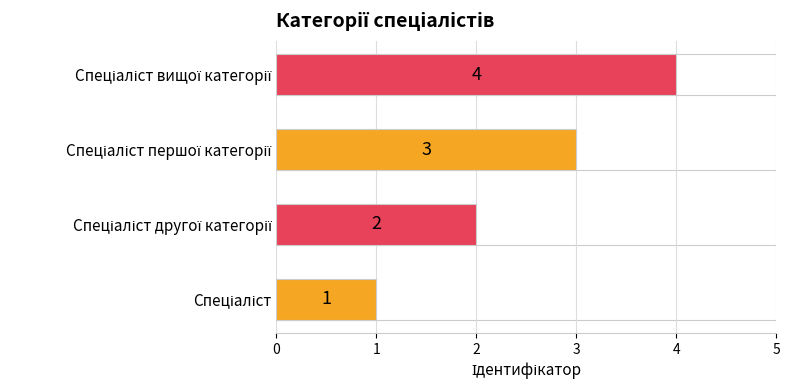

List the labels in order of value, smallest first.

Спеціаліст, Спеціаліст другої категорії, Спеціаліст першої категорії, Спеціаліст вищої категорії